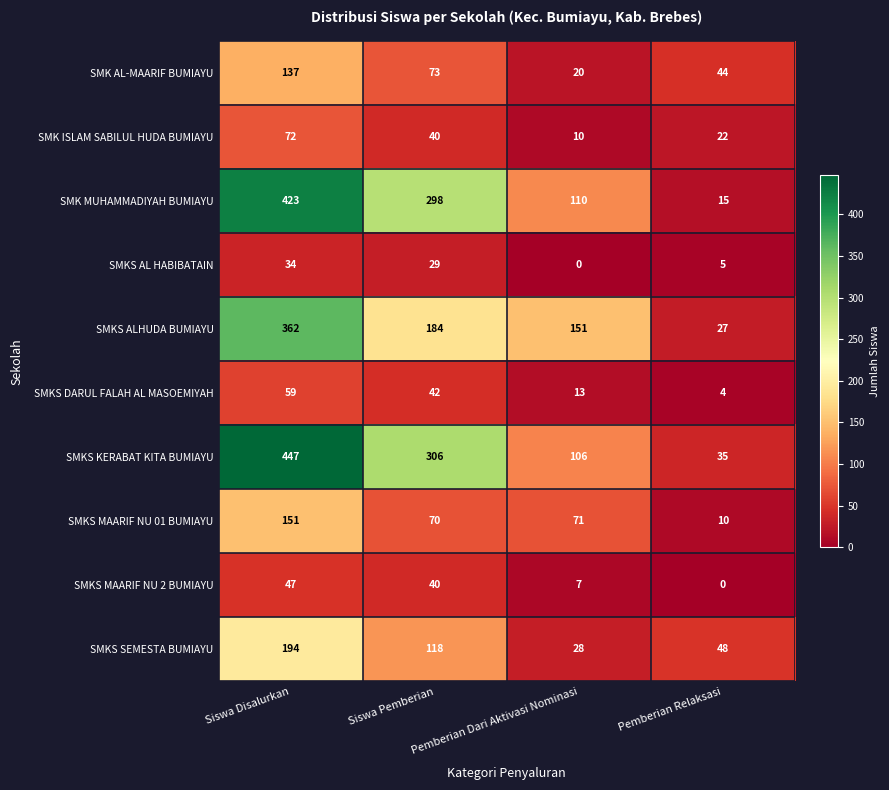

The SMKS DARUL FALAH AL MASOEMIYAH series shows 13 at Pemberian Dari Aktivasi Nominasi. True or false?

True